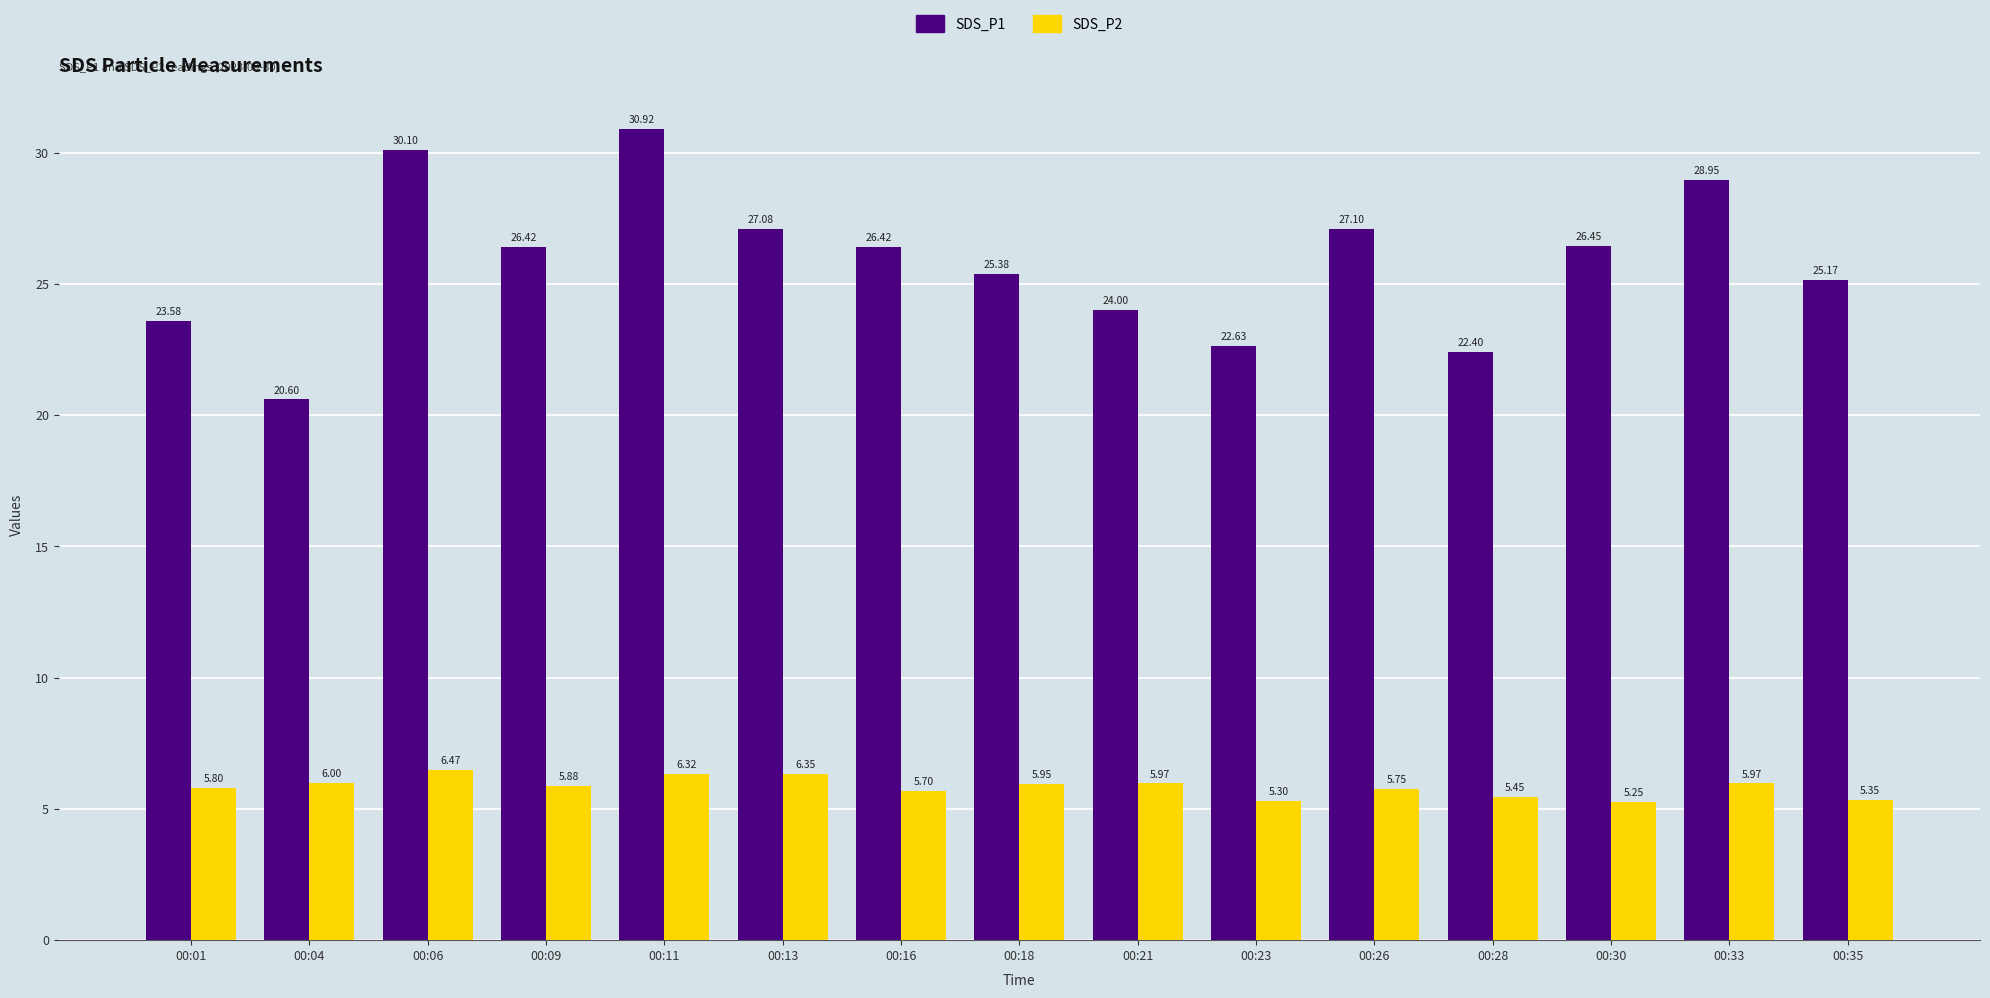

Are the bars horizontal?

No